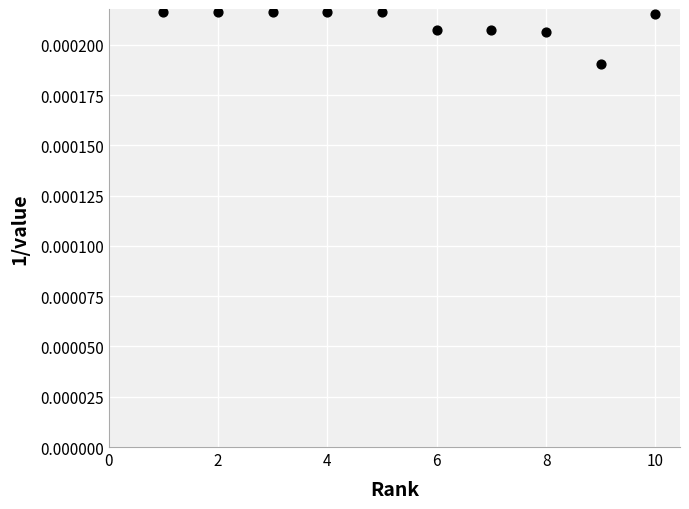

What is the average X value?

5.5